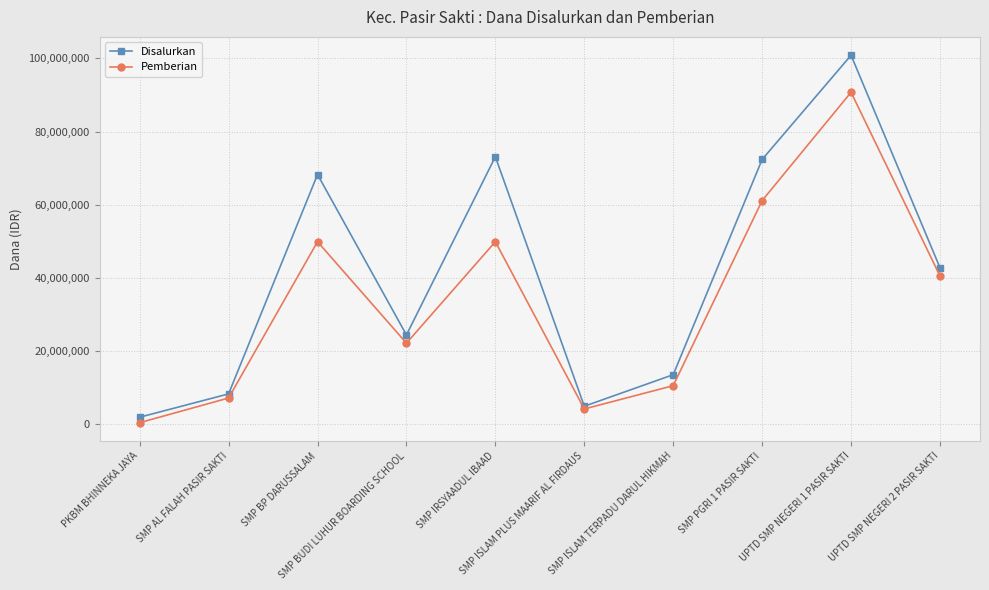

What are all the series names shown in the legend?

Disalurkan, Pemberian